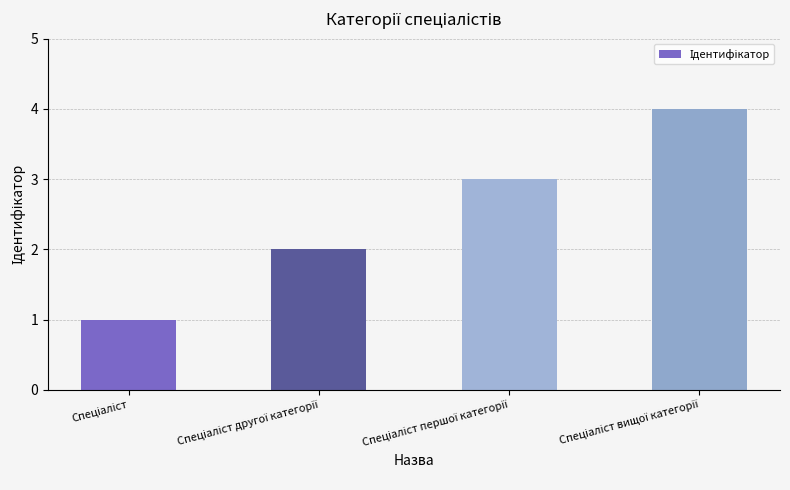

What is the sum of all values?

10